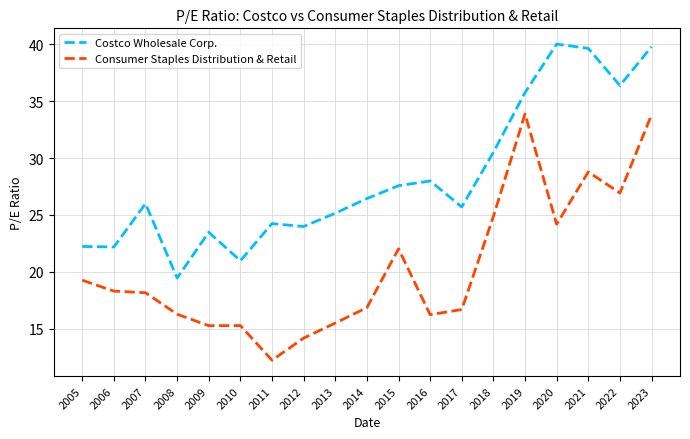

Between 2015 and 2022, which series saw the biggest shift?

Costco Wholesale Corp.